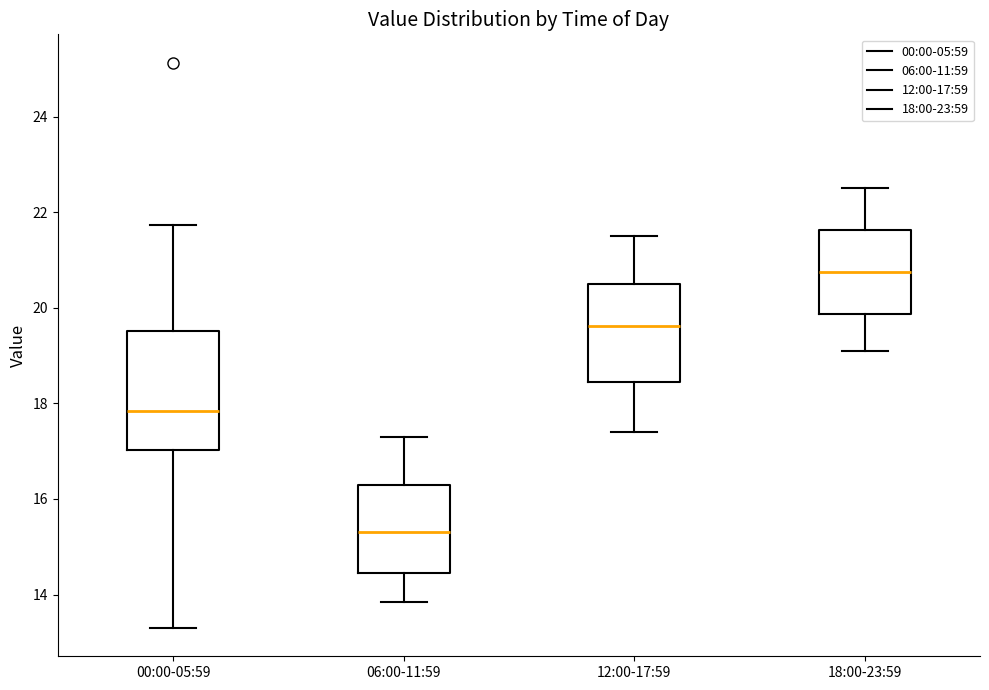

Reading left to right, read every box against the y-axis: the position of its median line, the range the box covers, and the ends of its whiskers. The values are not printed on the chart, so give them approximately, as read against the axis.

00:00-05:59: median 17.8, box 17.0 to 19.6, whiskers 13.4 to 21.8
06:00-11:59: median 15.4, box 14.4 to 16.2, whiskers 13.8 to 17.4
12:00-17:59: median 19.6, box 18.4 to 20.4, whiskers 17.4 to 21.6
18:00-23:59: median 20.8, box 19.8 to 21.6, whiskers 19.2 to 22.6